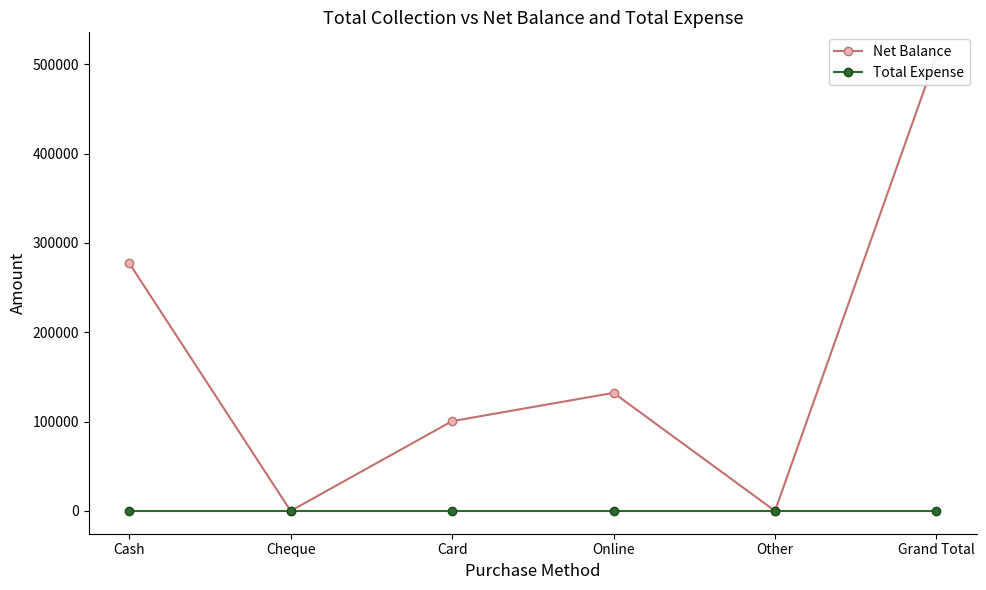

At Cheque, list the series in order from largest to smallest.

Net Balance, Total Expense